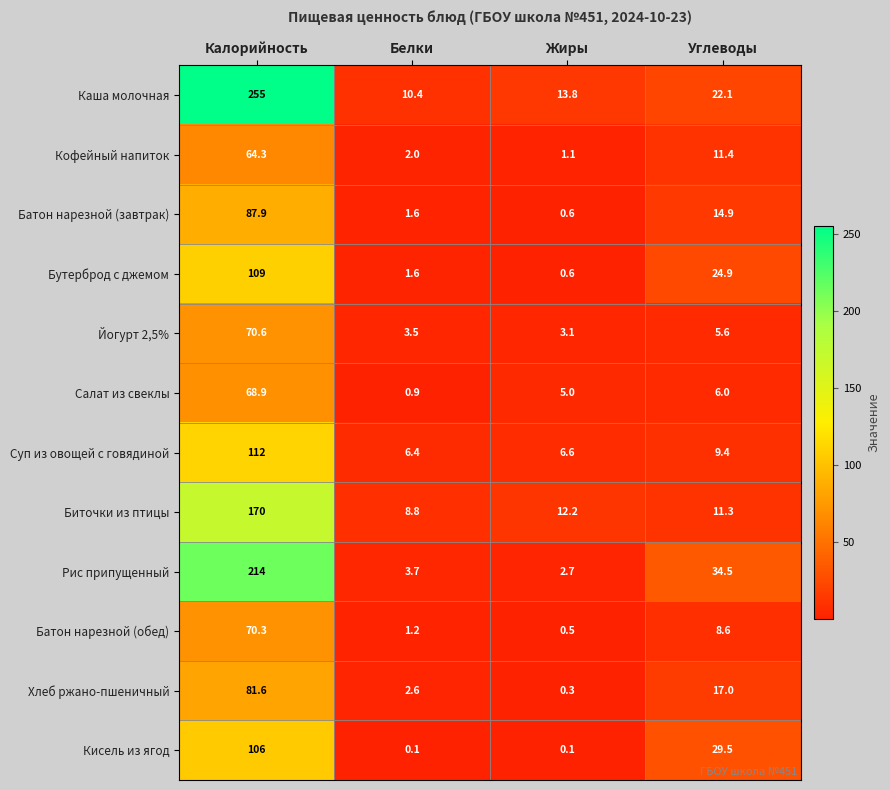

What is the difference between the second highest and second lowest values in the Батон нарезной (обед) series?

7.4